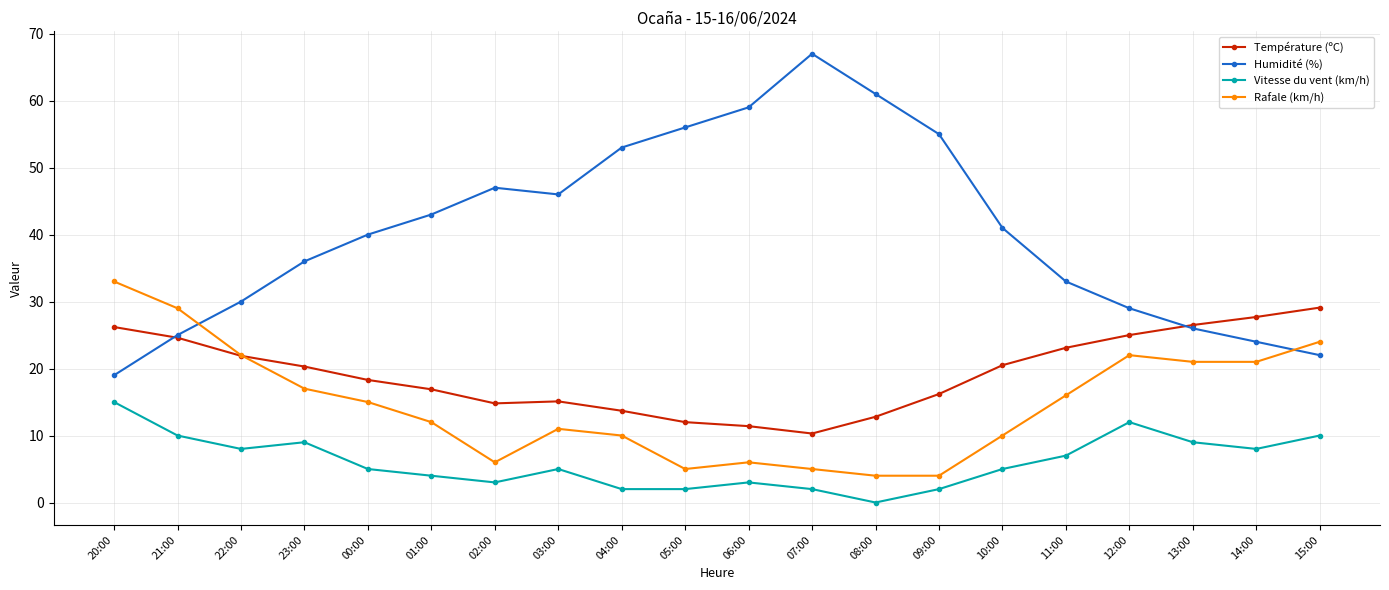

True or false: Vitesse du vent (km/h) and Humidité (%) intersect in this chart.

False